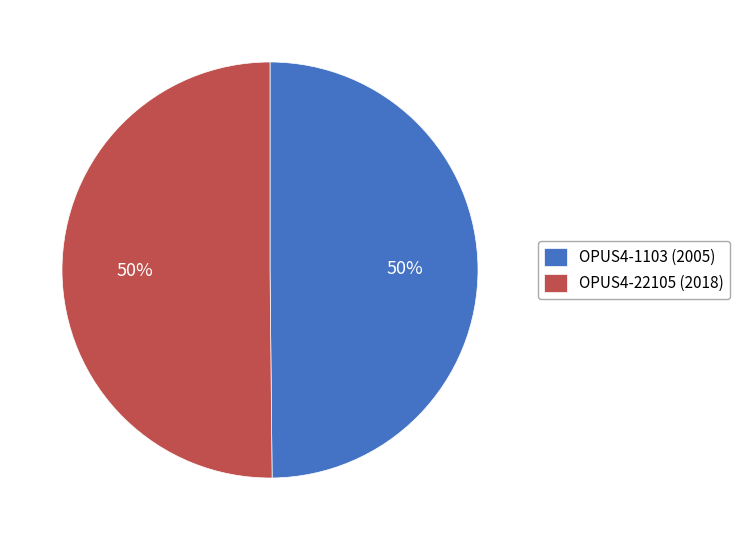

The OPUS4-22105 (2018) slice represents 50% of the pie. True or false?

True